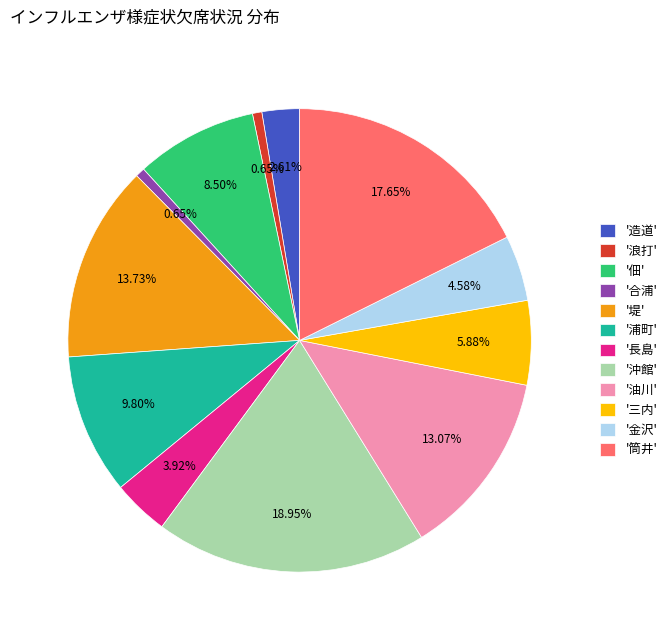

Is '三内' the majority of the pie?

No